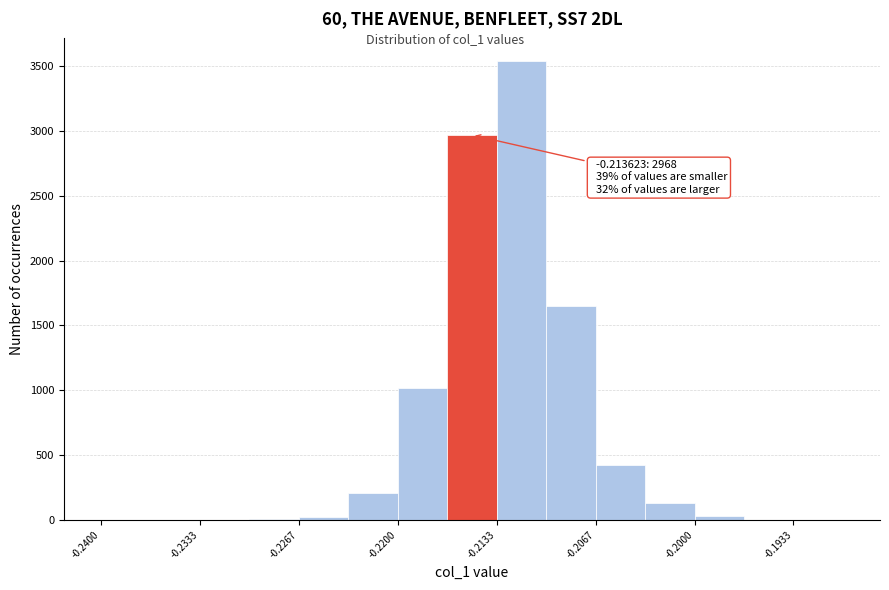

Read against the x-axis, roughly where is the centre of the tallest bar?

-0.212